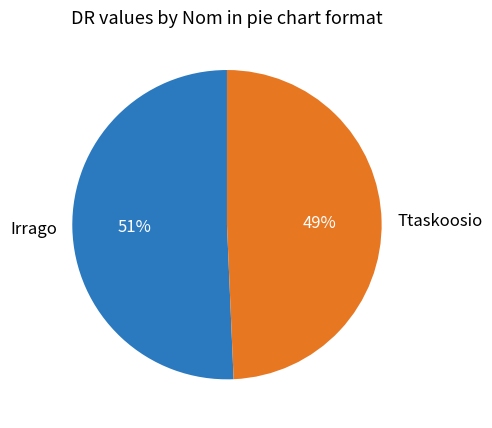

How many slices are in this pie chart?

2